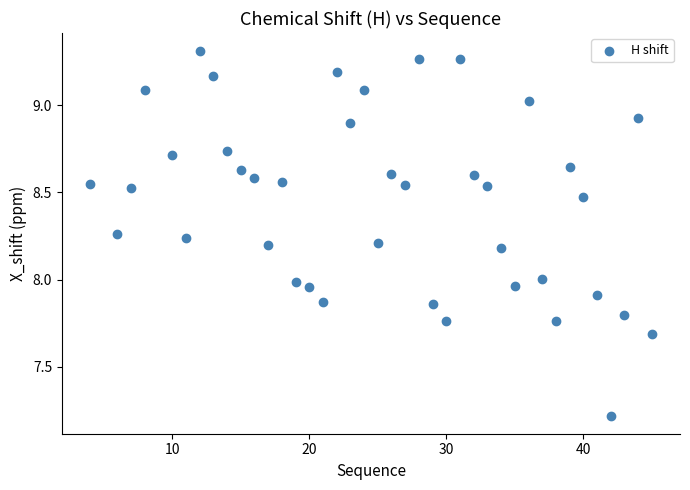

What is the range of Y values (max minus min)?

2.1